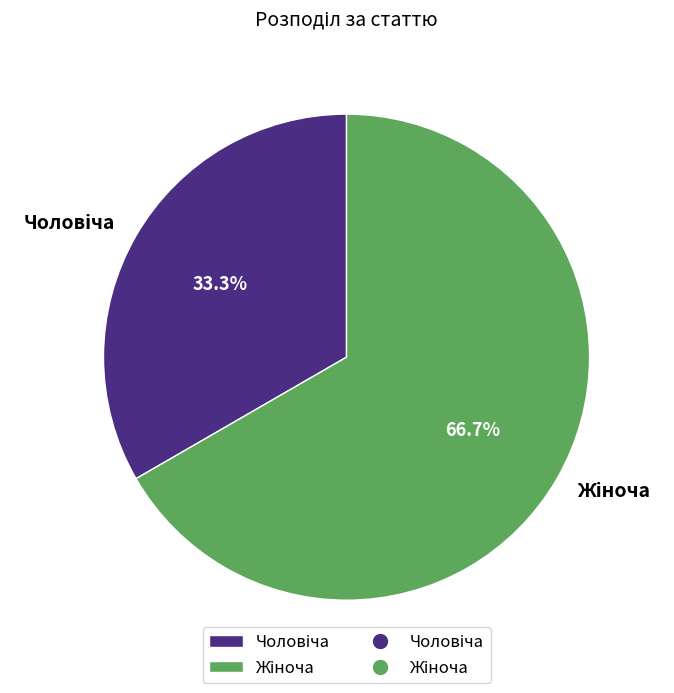

Does any single category account for the majority?

Yes